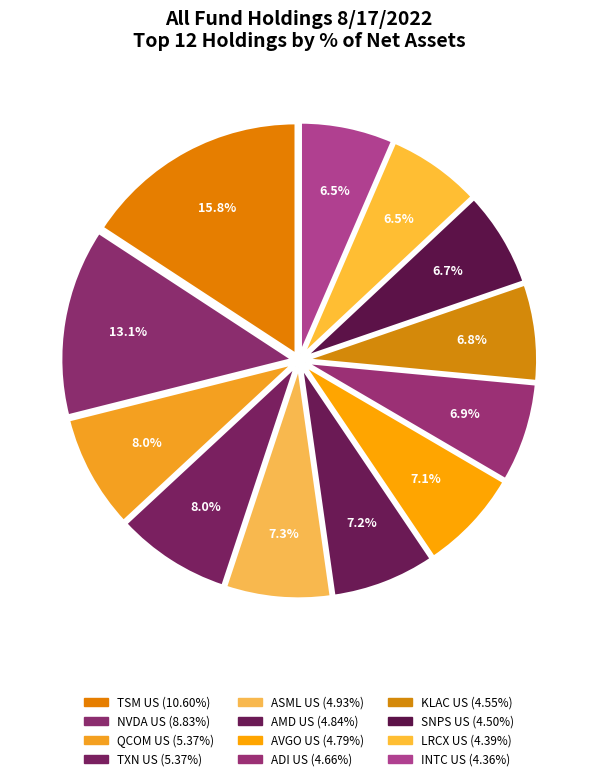

Is there any slice that represents more than half of the pie?

No